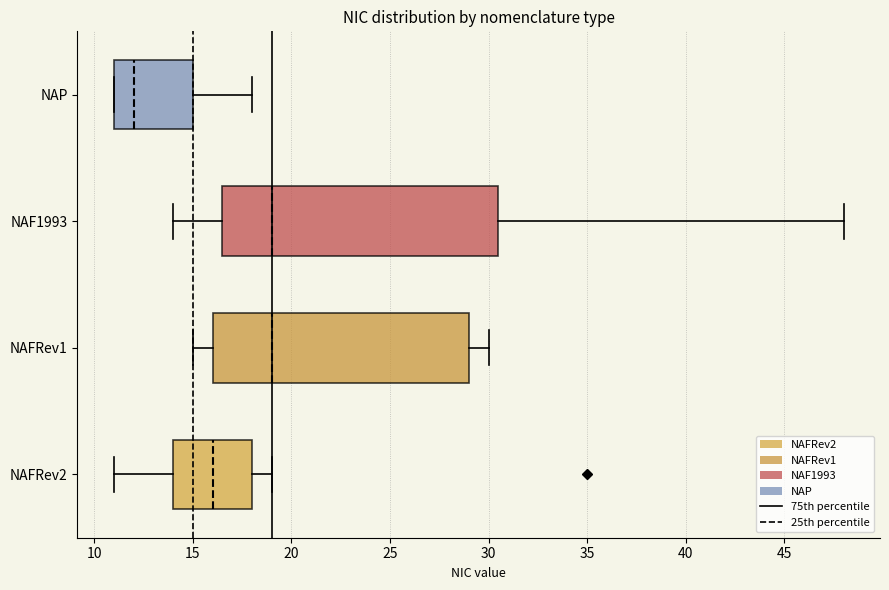

Which box is the widest, from its left edge to its right edge?

NAF1993